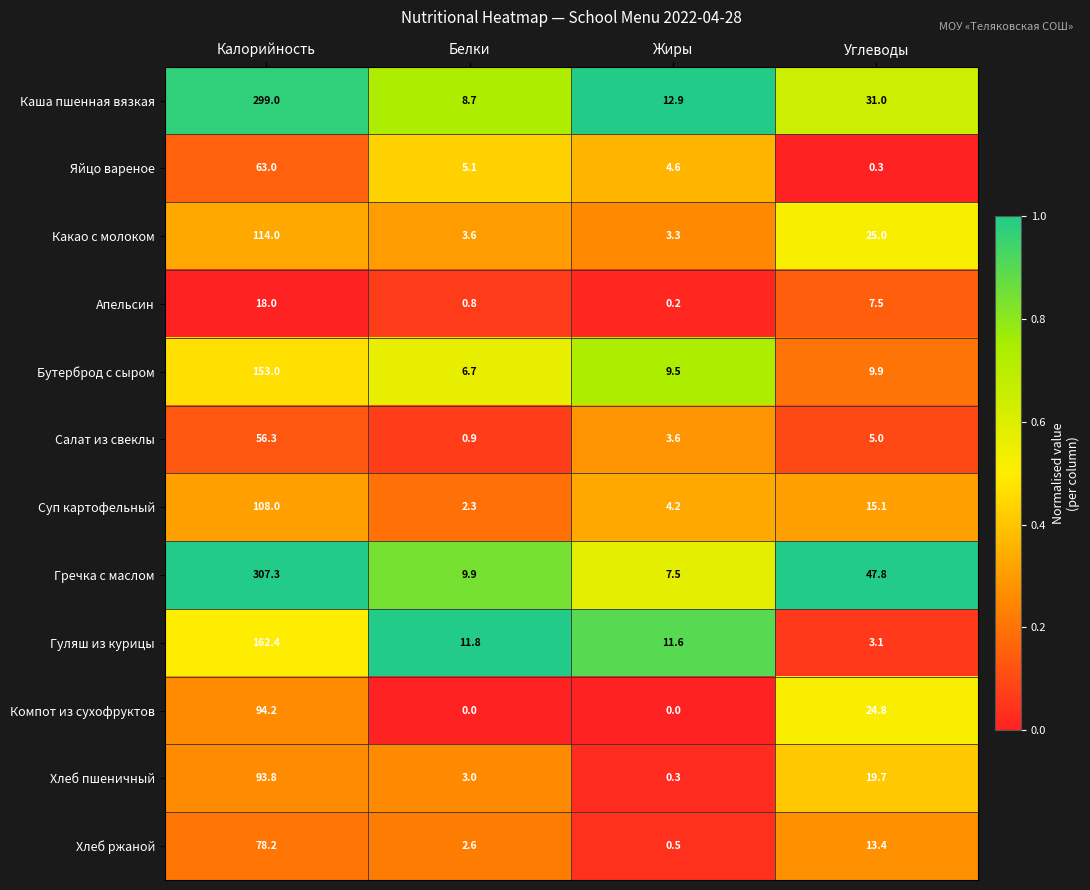

At which category does the chart reach its peak across all series?

Калорийность